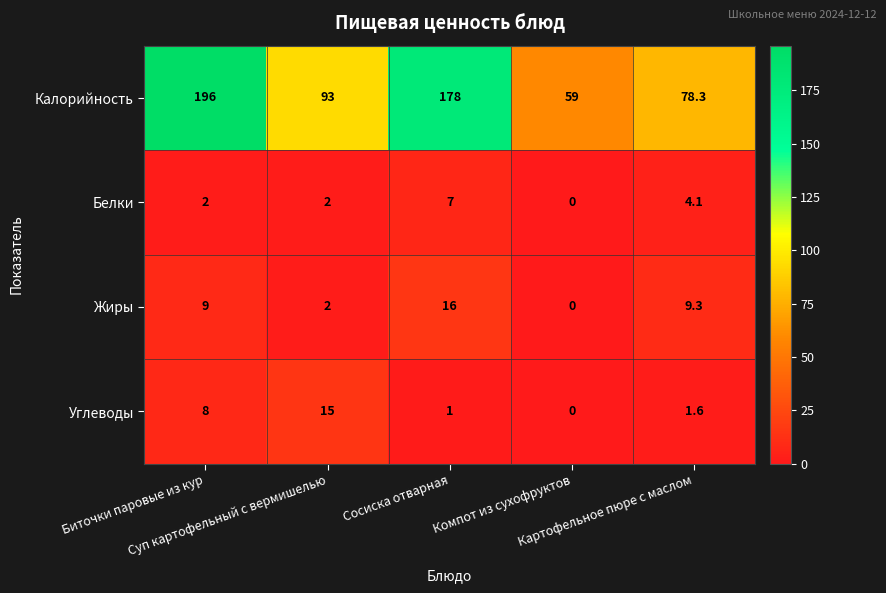

Rank the series by their maximum value, from lowest to highest.

Белки, Углеводы, Жиры, Калорийность